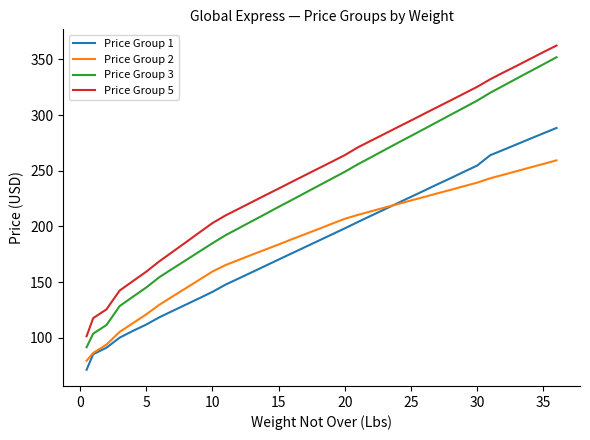

What is the sum of all Price Group 2 values?

6938.5